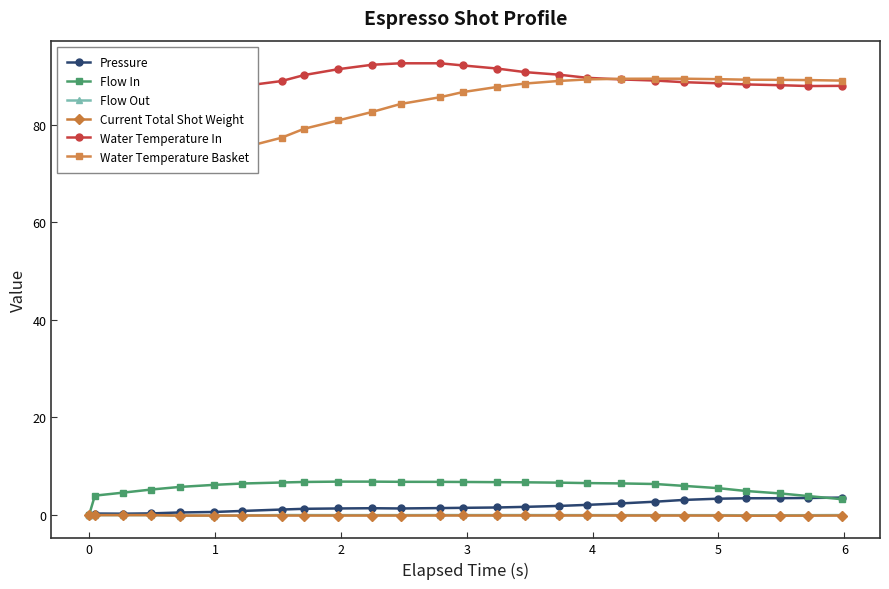

True or false: Flow In and Water Temperature Basket intersect in this chart.

False